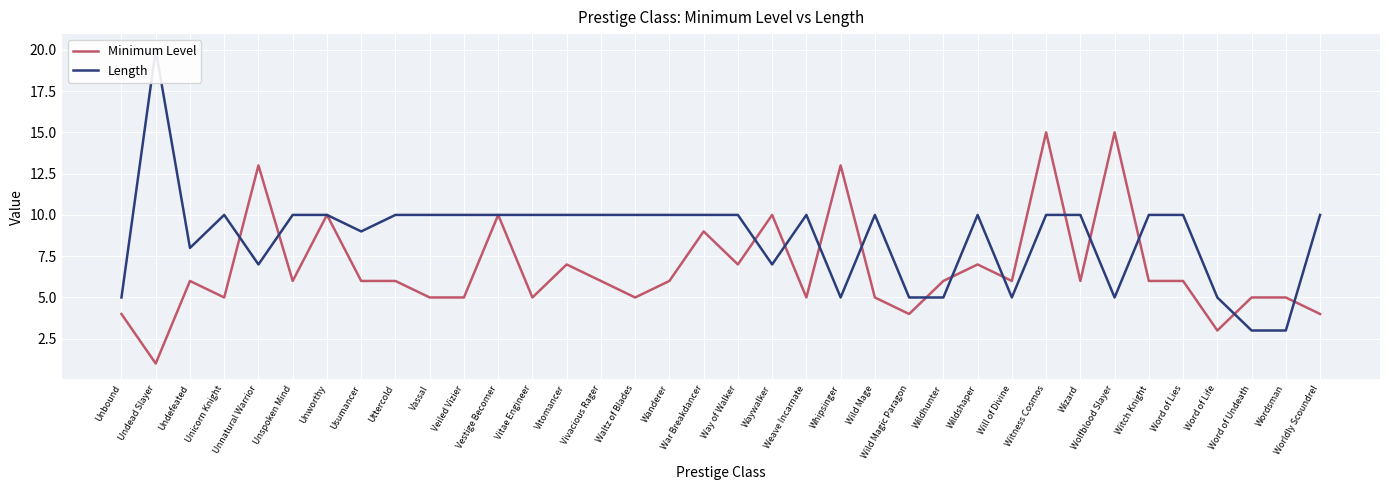

In Minimum Level, how many points are lower than both neighbors (excluding endpoints)?

11